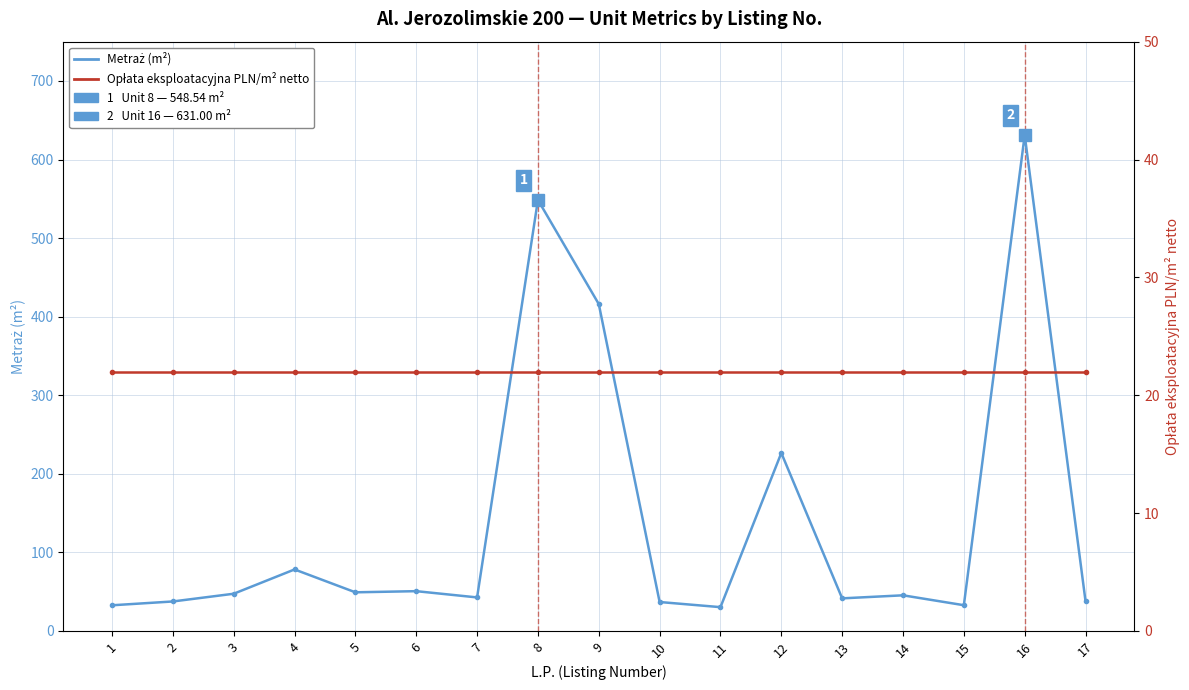

True or false: Metraż (m²) has a value of 416.0 at 9.

True